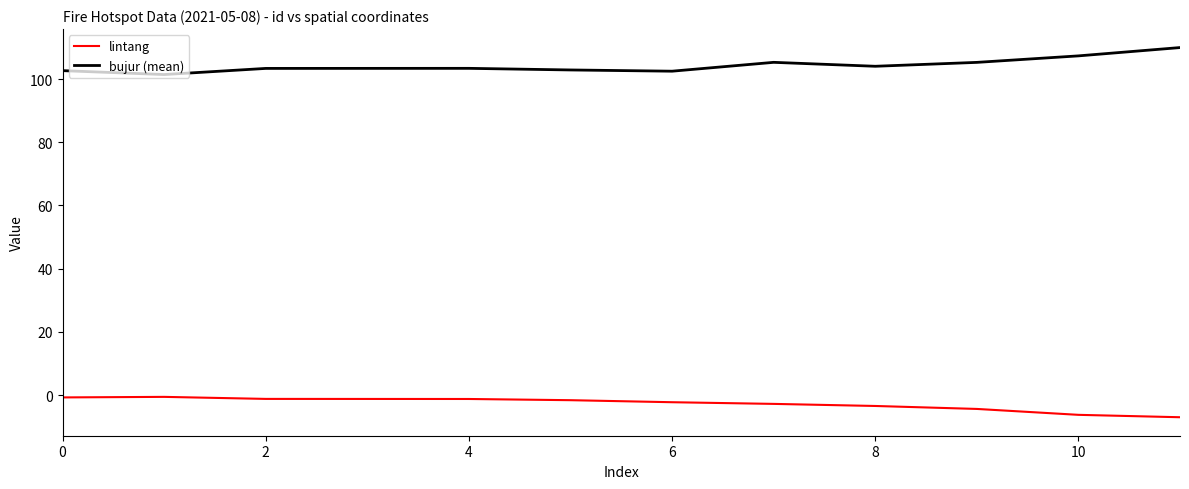

Which series has the largest total across all categories?

bujur (mean)